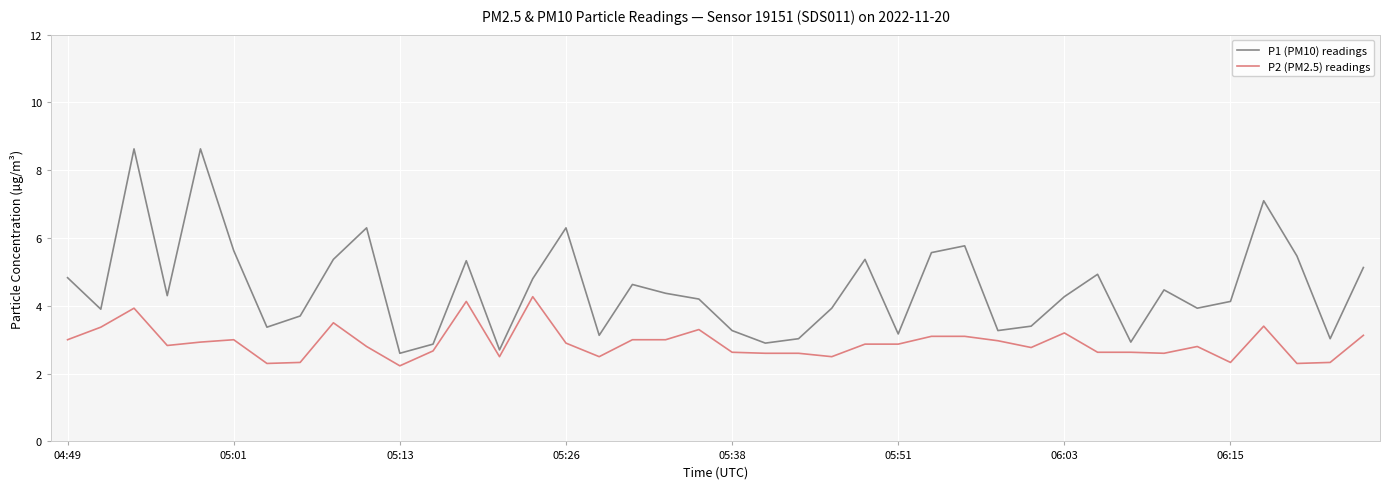

How many interior local peaks does the P1 (PM10) readings series have?

11